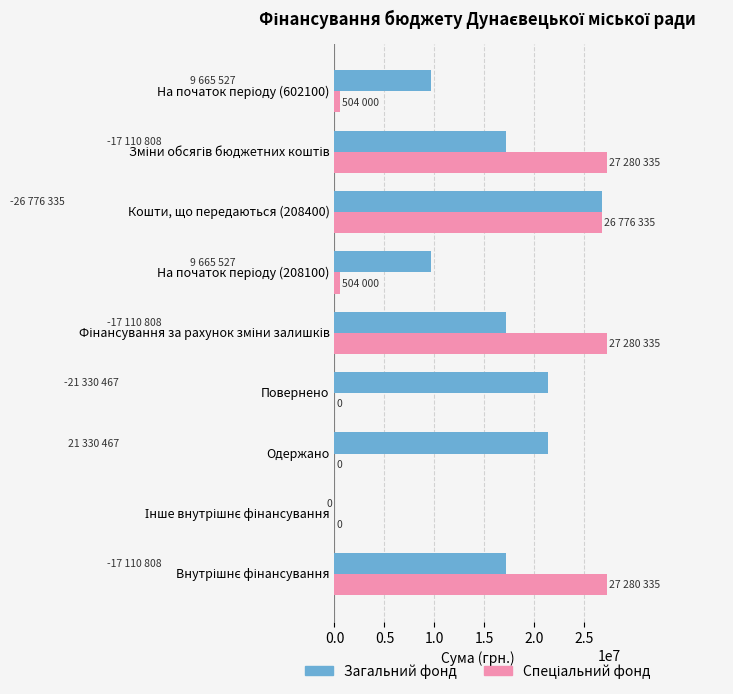

What is the sum of all Загальний фонд values?

140100747